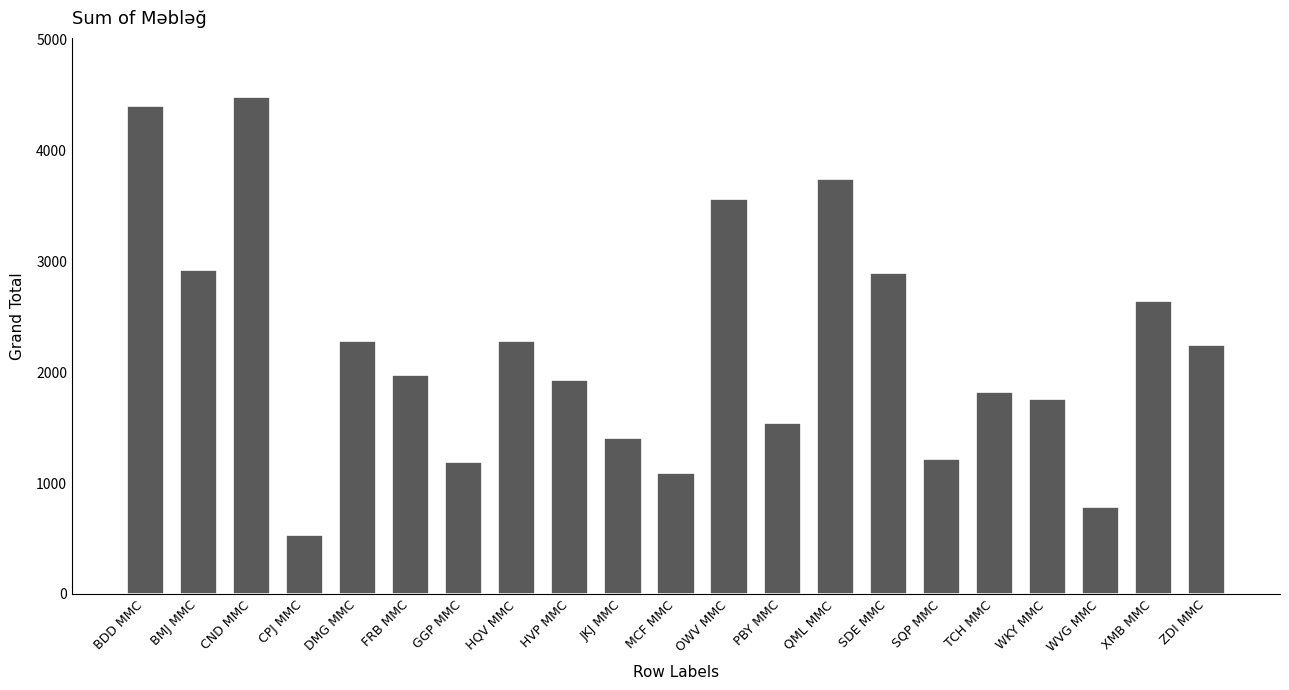

How many values are below 1976?

10